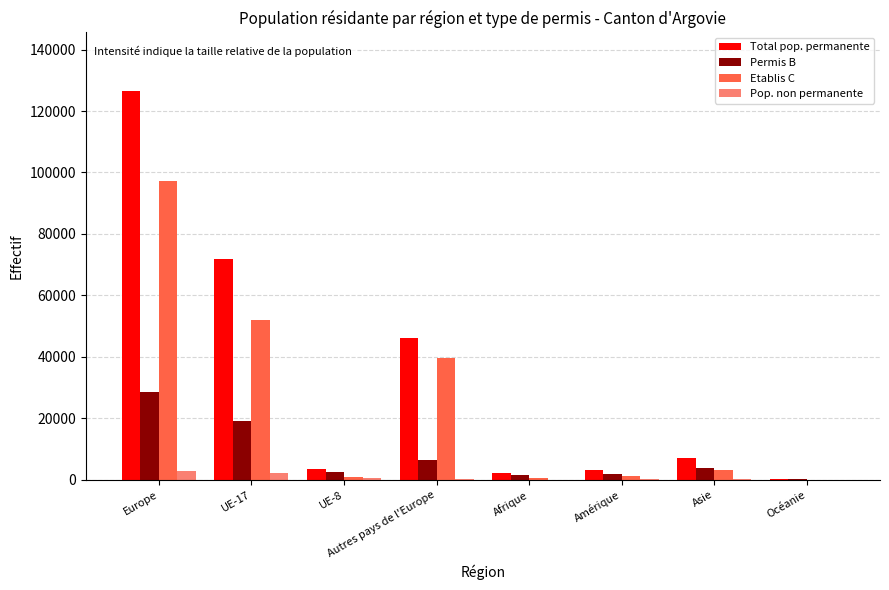

What is the greatest value displayed?

126605